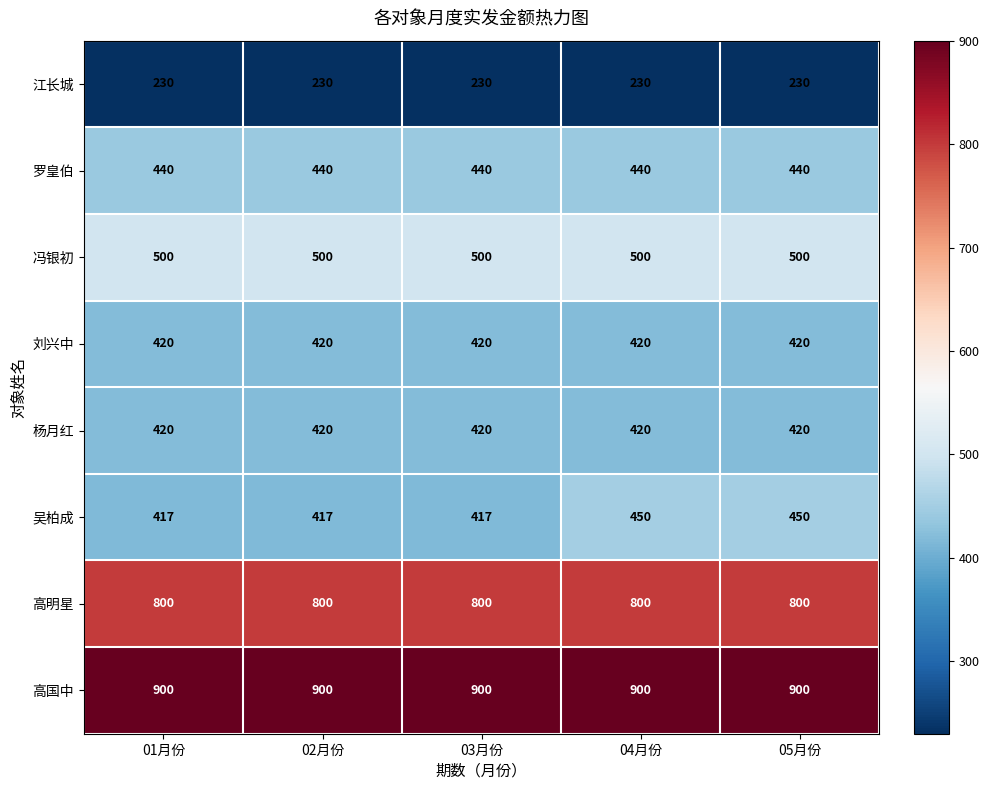

At how many categories does at least one series exceed 809?

5